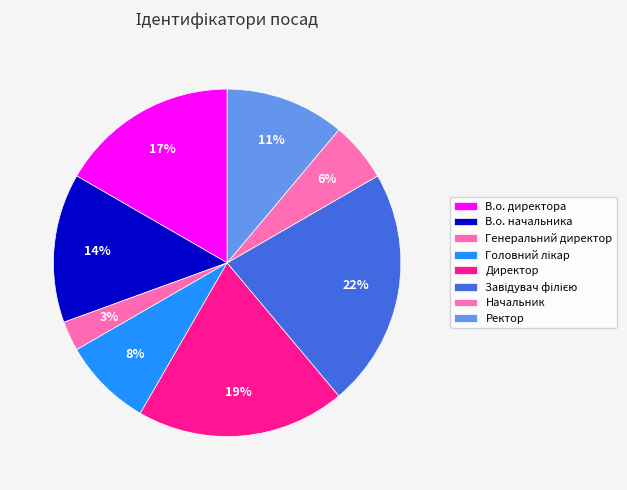

Combined, do Начальник and Головний лікар account for over 50%?

No